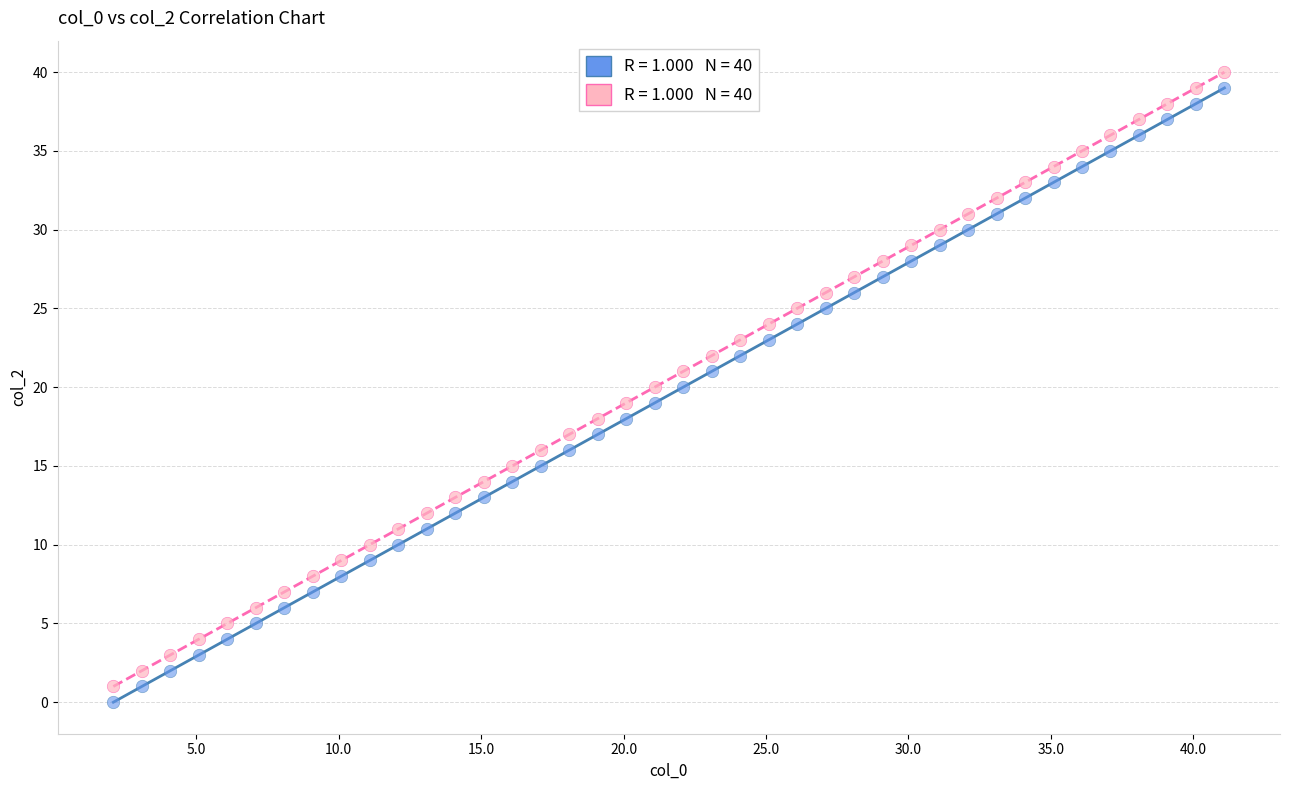

Across all data points, what is the range of Y values (max minus min)?

40